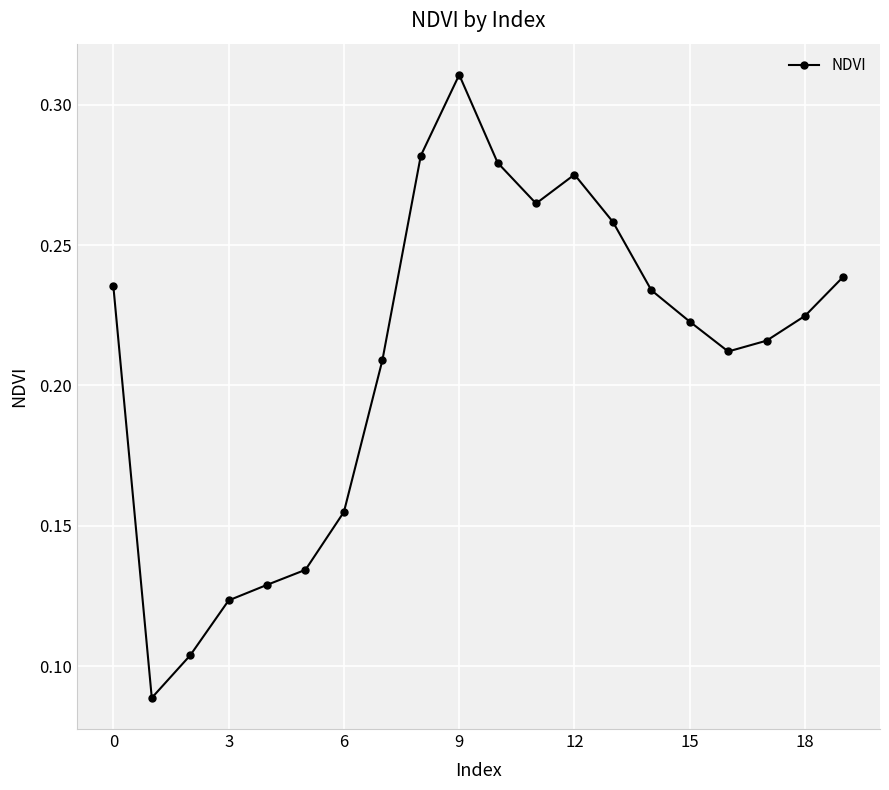

How many interior local valleys (lower than both neighbors) does the data have?

3